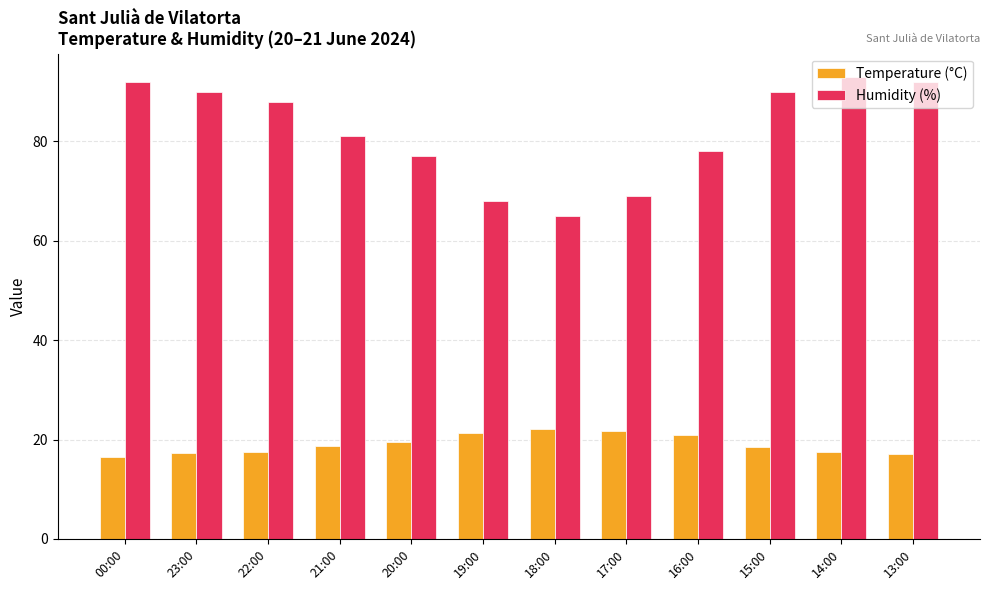

At which label is Humidity (%) closest to 79?

16:00